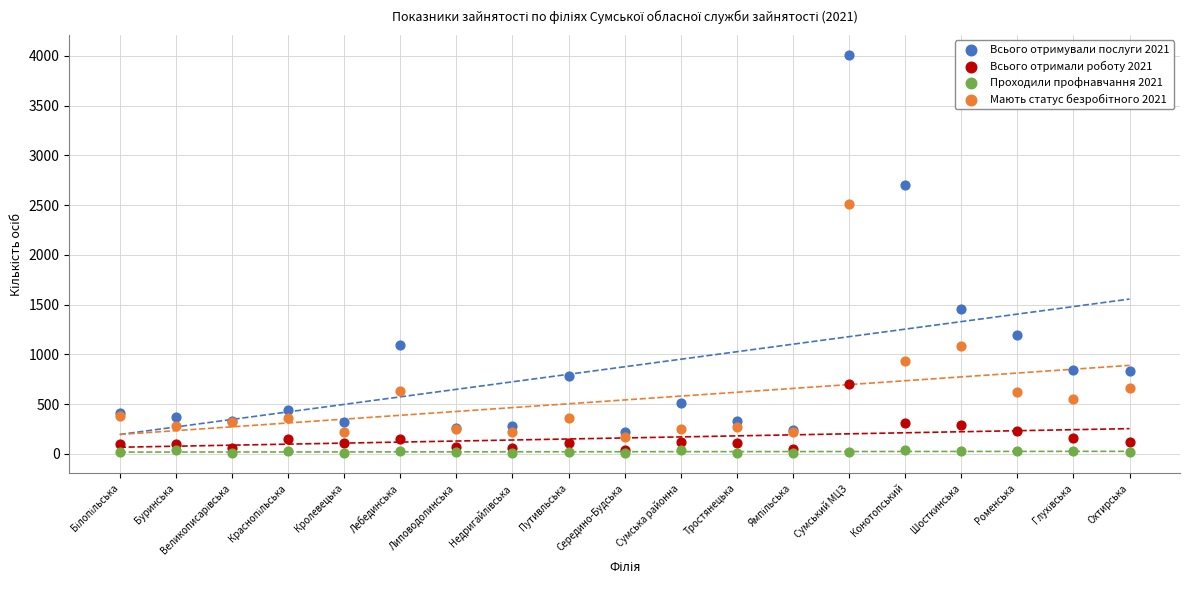

Across all series, what Y value is closest to 2008?

2512